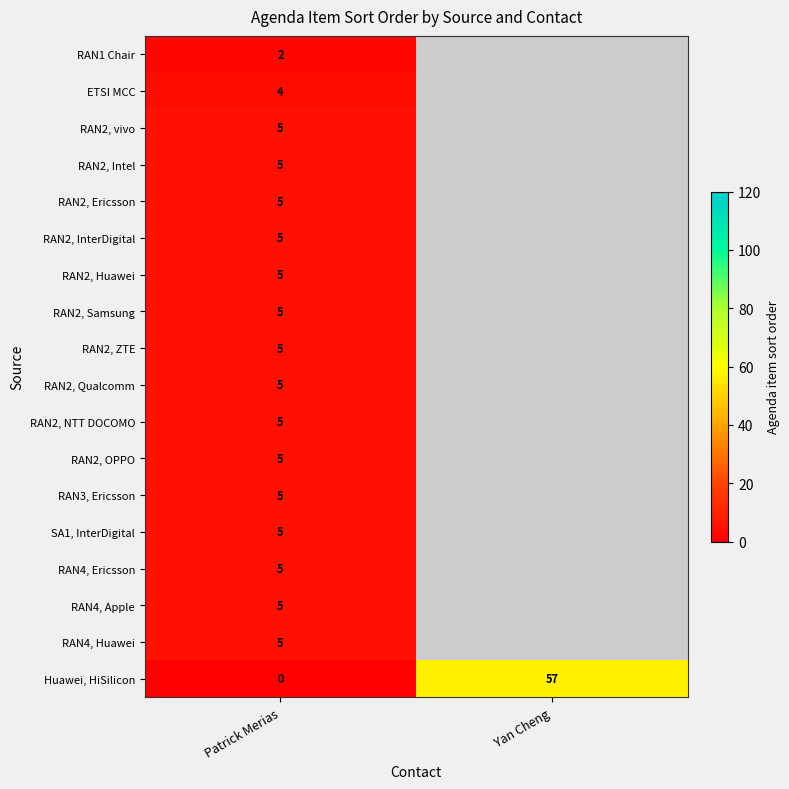

What is the sum of the Huawei, HiSilicon values at Yan Cheng and Patrick Merias?

57